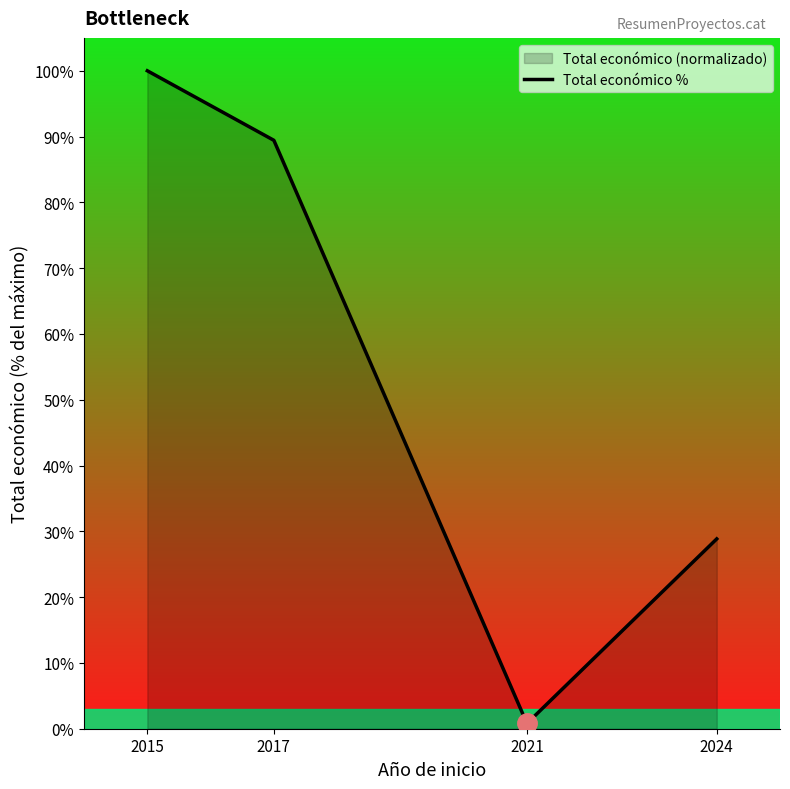

At which label is the value closest to 50?

2024